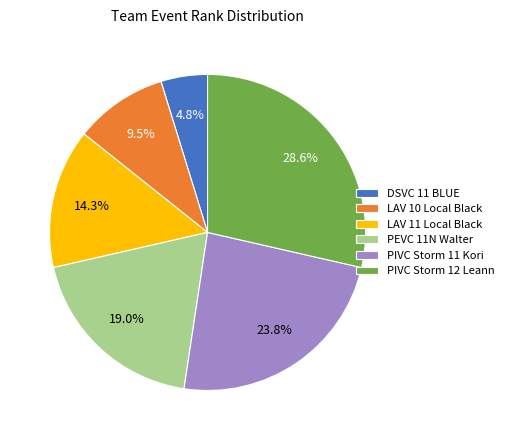

How many slices are in this pie chart?

6